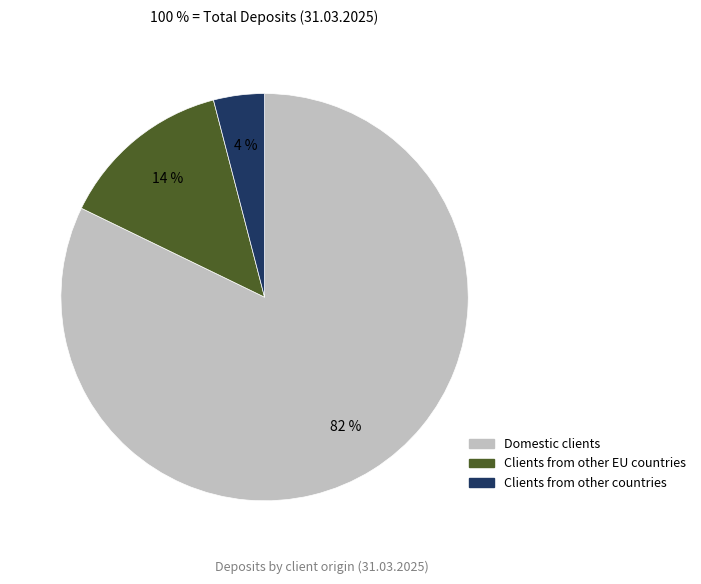

The Domestic clients slice represents 82% of the pie. True or false?

True